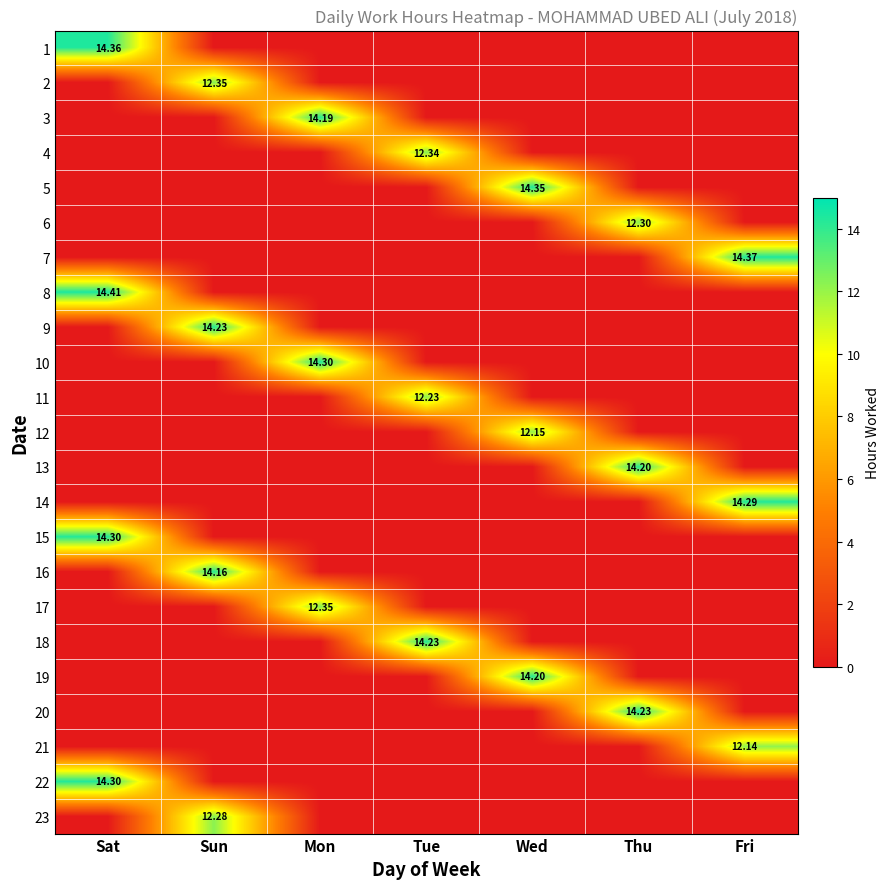

Rank the series at Tue from lowest to highest value.

1, 2, 3, 5, 6, 7, 8, 9, 10, 12, 13, 14, 15, 16, 17, 19, 20, 21, 22, 23, 11, 4, 18